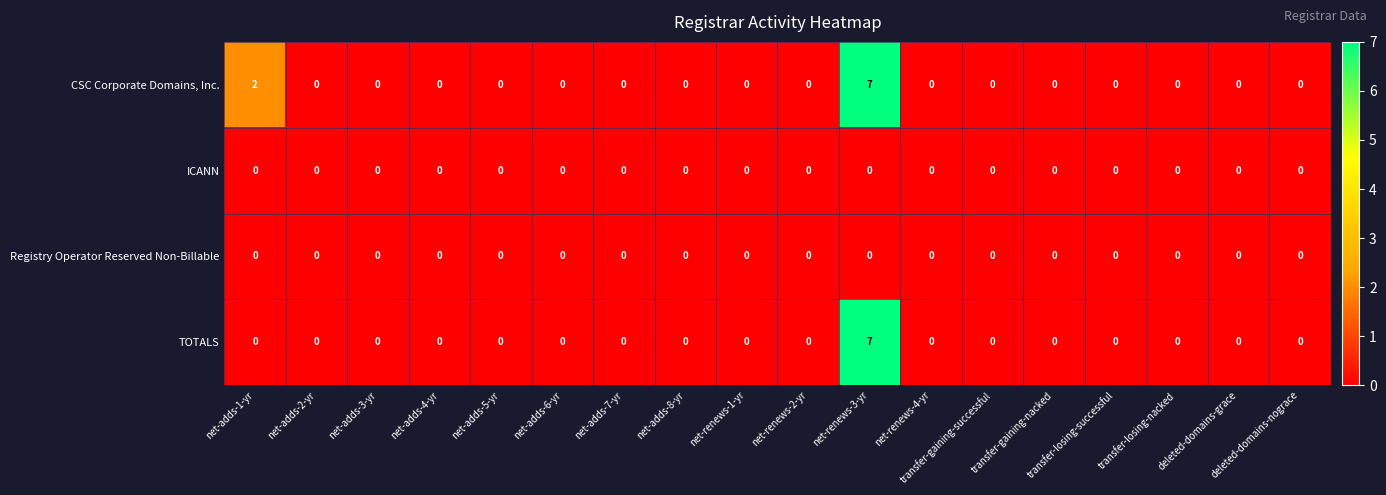

The Registry Operator Reserved Non-Billable series shows 0 at net-renews-4-yr. True or false?

True